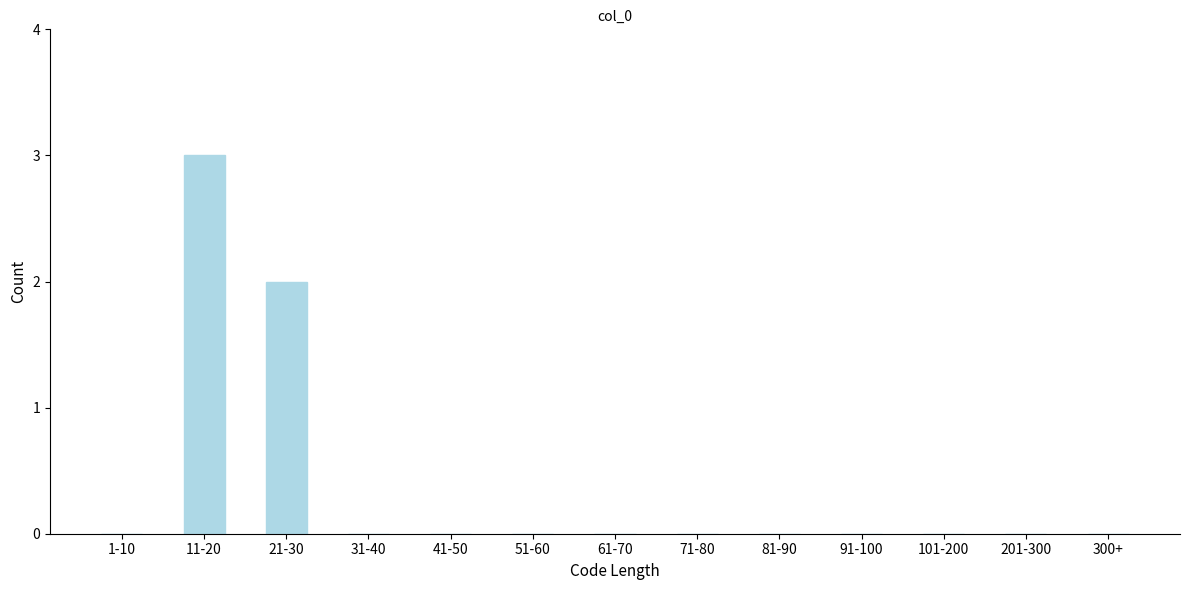

Reading right to left, extract all data points from this chart.

300+=0	201-300=0	101-200=0	91-100=0	81-90=0	71-80=0	61-70=0	51-60=0	41-50=0	31-40=0	21-30=2	11-20=3	1-10=0